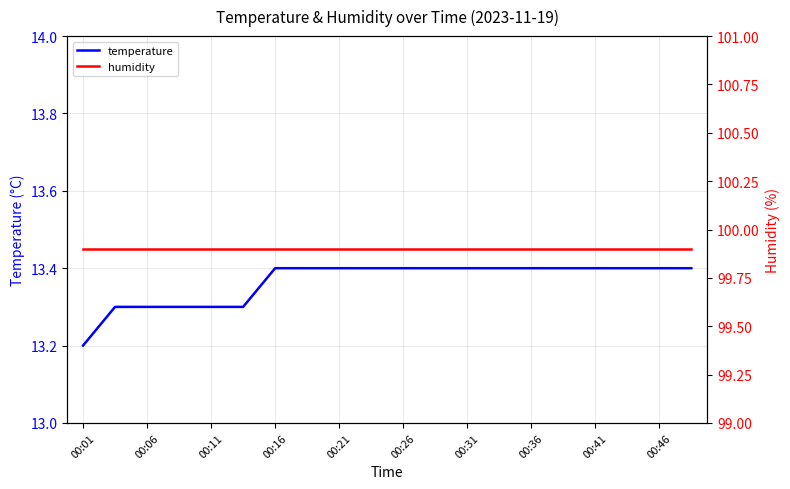

What is the maximum value for temperature?

13.4